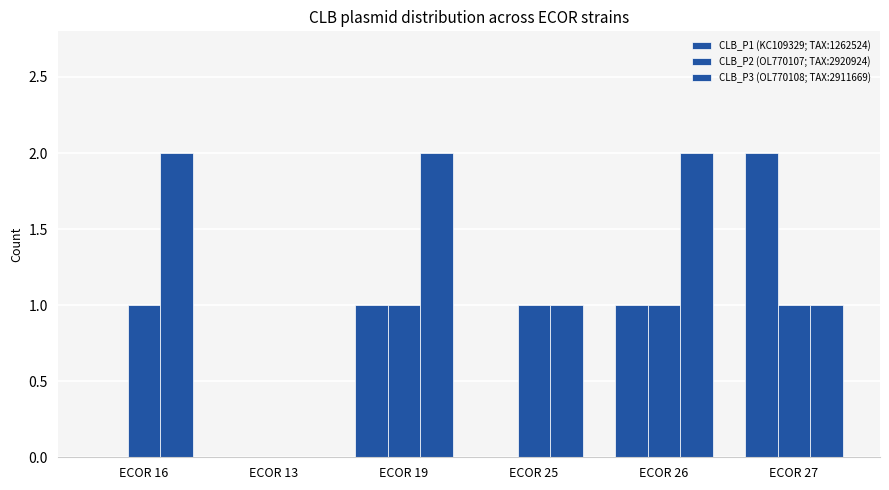

How many groups of bars are there?

6